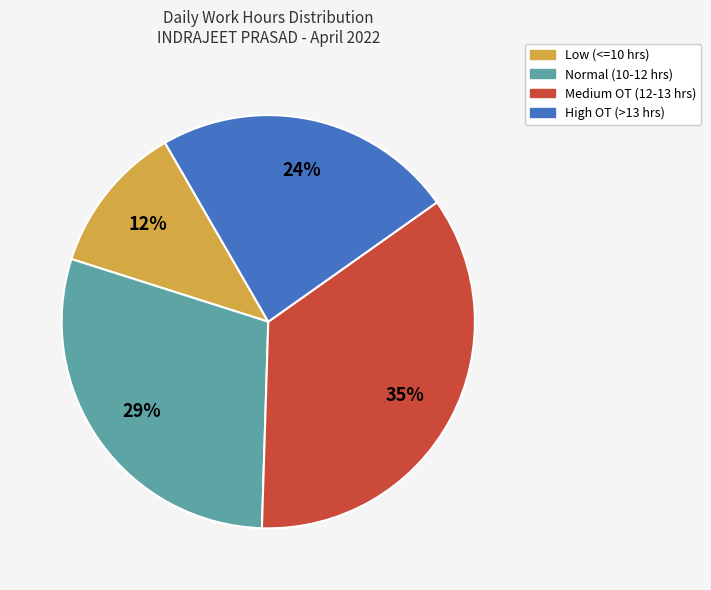

Is there a majority slice in this chart?

No